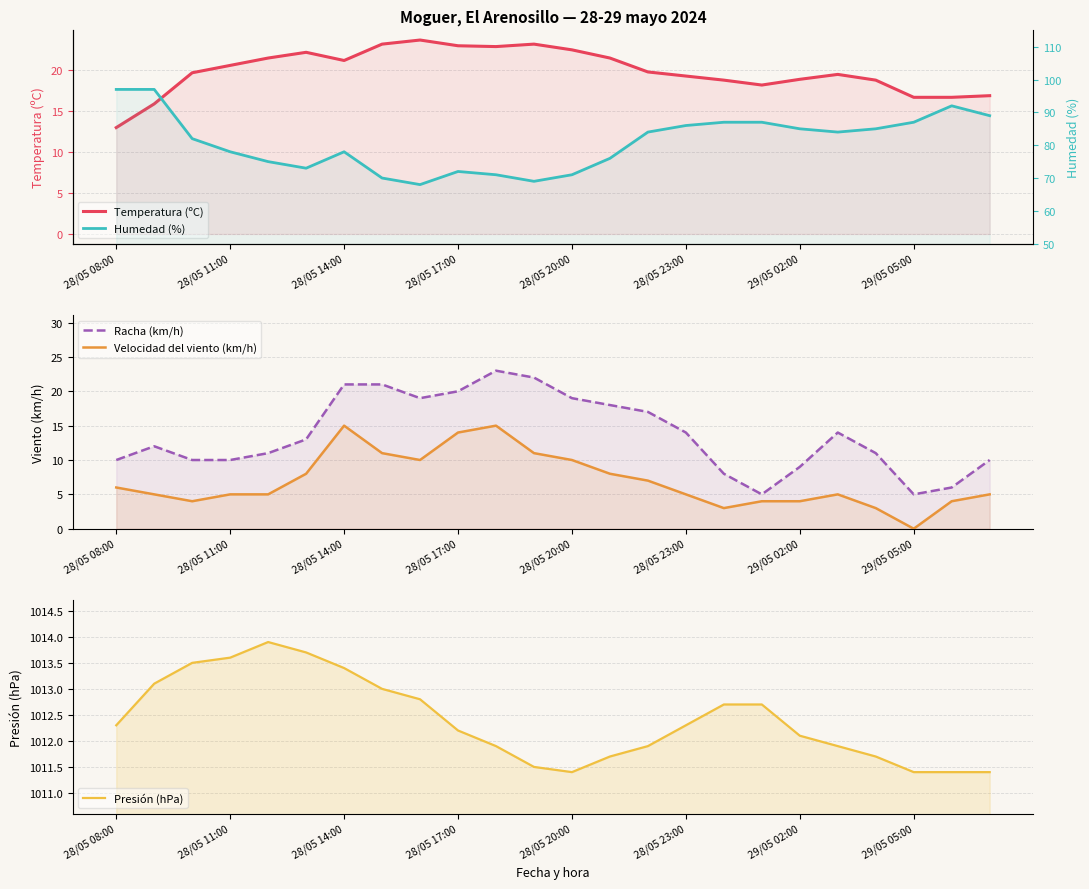

True or false: Racha (km/h) and Humedad (%) cross at least once.

False